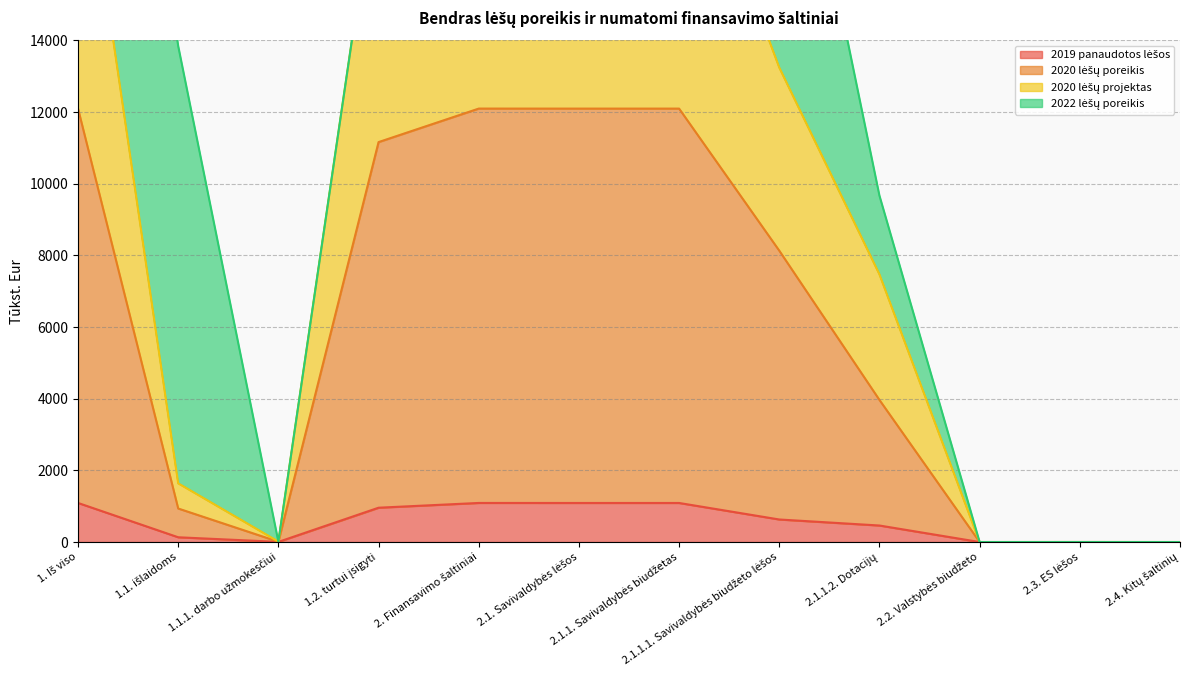

True or false: 2020 lėšų projektas has a value of 24913.8 at 1.2. turtui įsigyti.

False